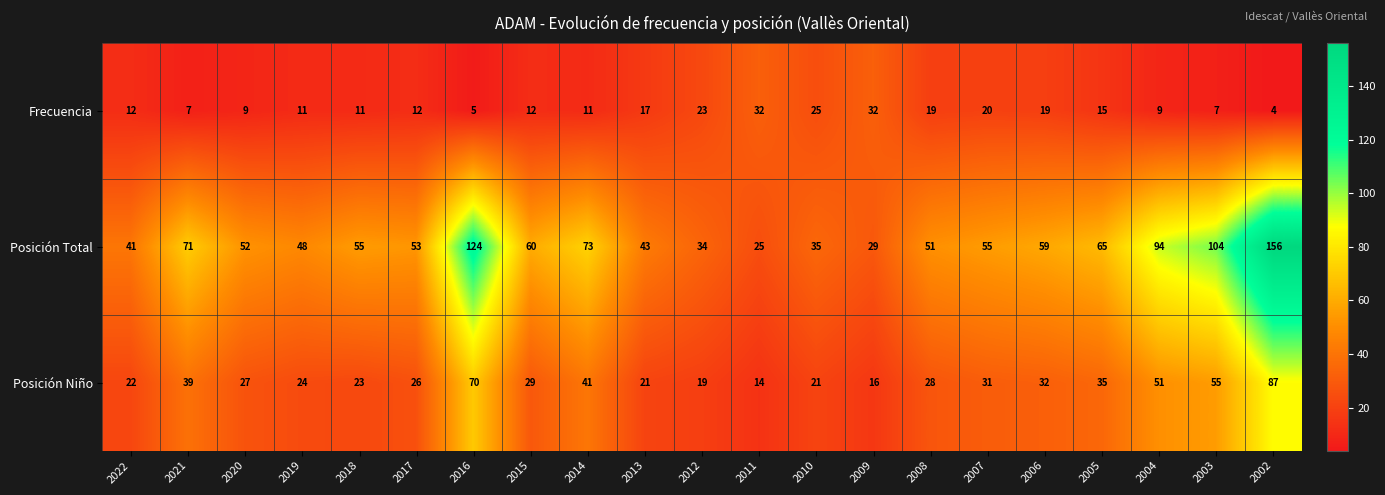

Rank the series at 2012 from lowest to highest value.

Posición Niño, Frecuencia, Posición Total